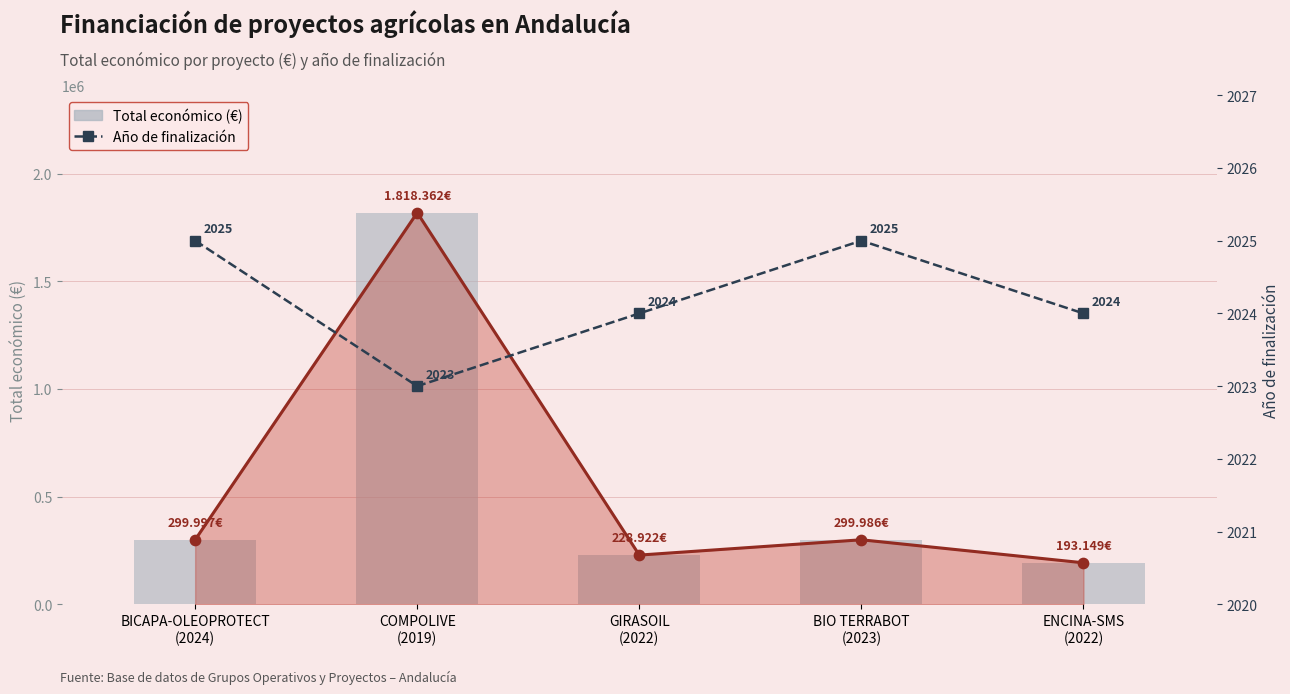

Which series contains the highest Y value?

Total económico (€)